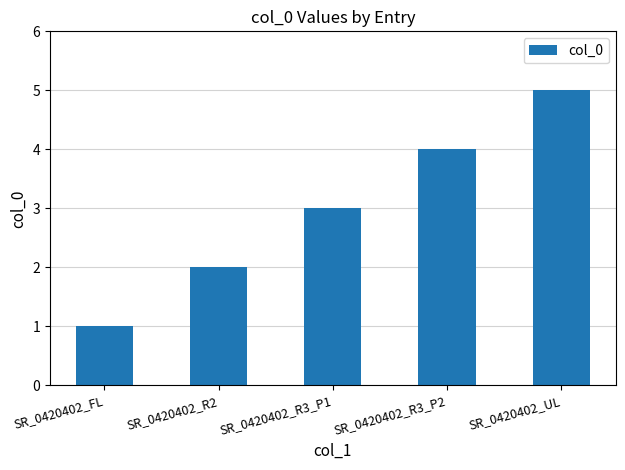

What is the label of the 3rd bar from the left?

SR_0420402_R3_P1